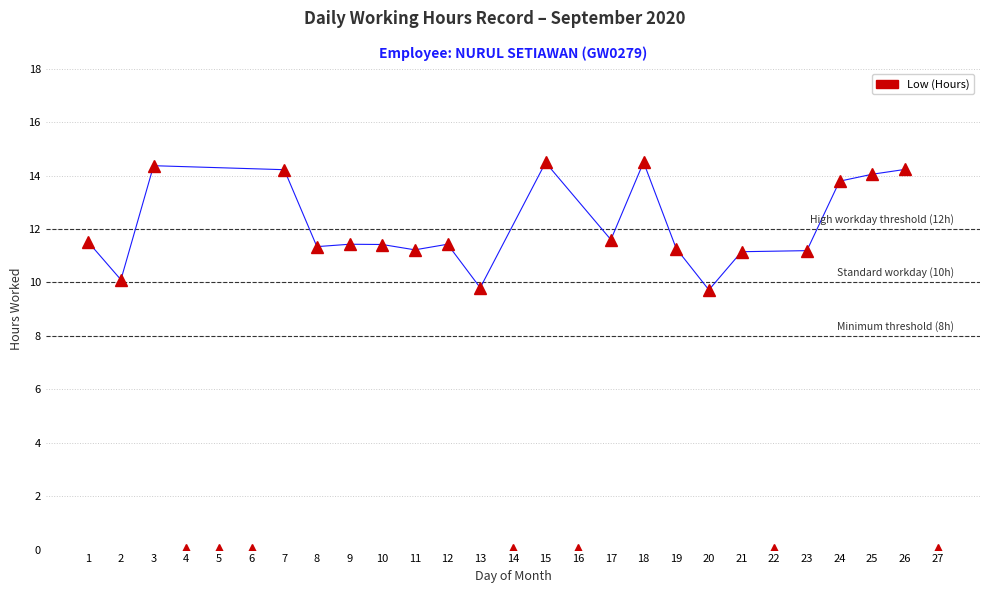

What is the difference between the second highest and minimum values?

14.5